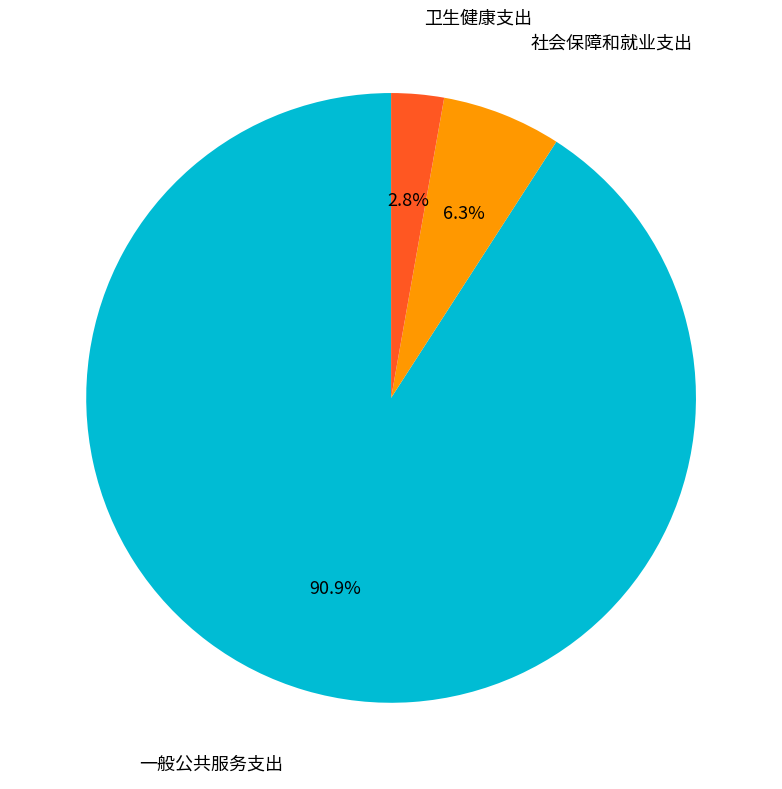

Is there a majority slice in this chart?

Yes